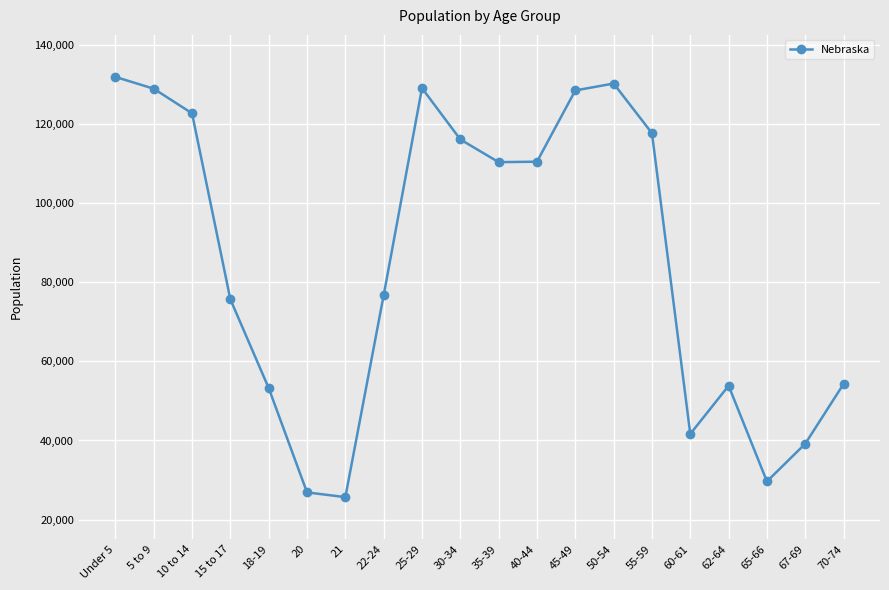

At which category does the data reach its first local valley?

21